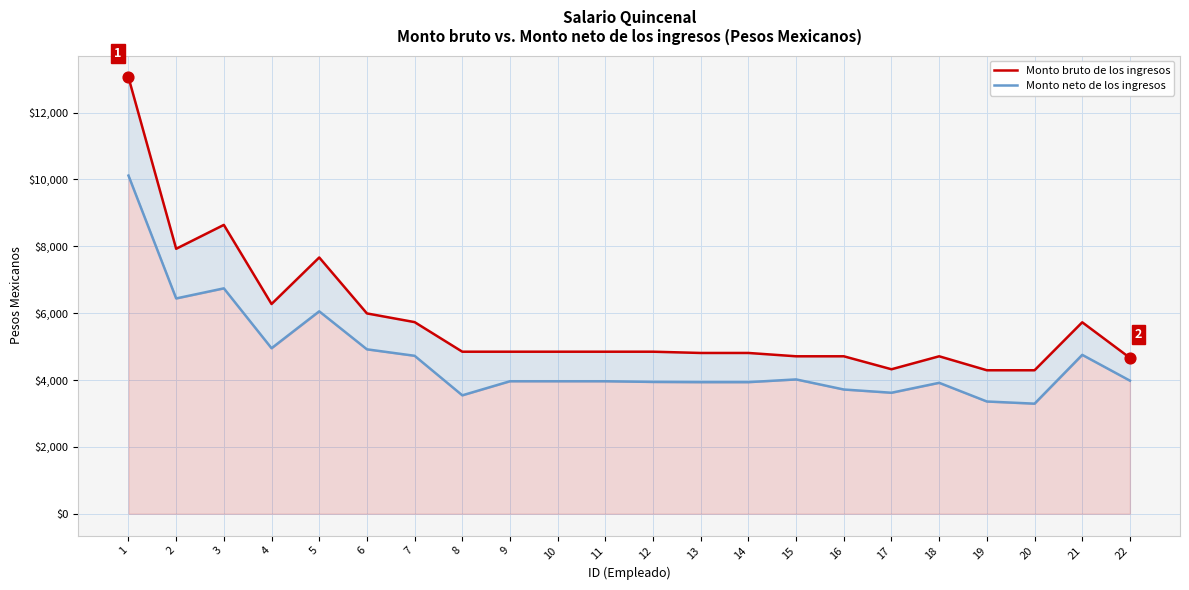

Which series has the largest Y range (max minus min)?

Monto bruto de los ingresos